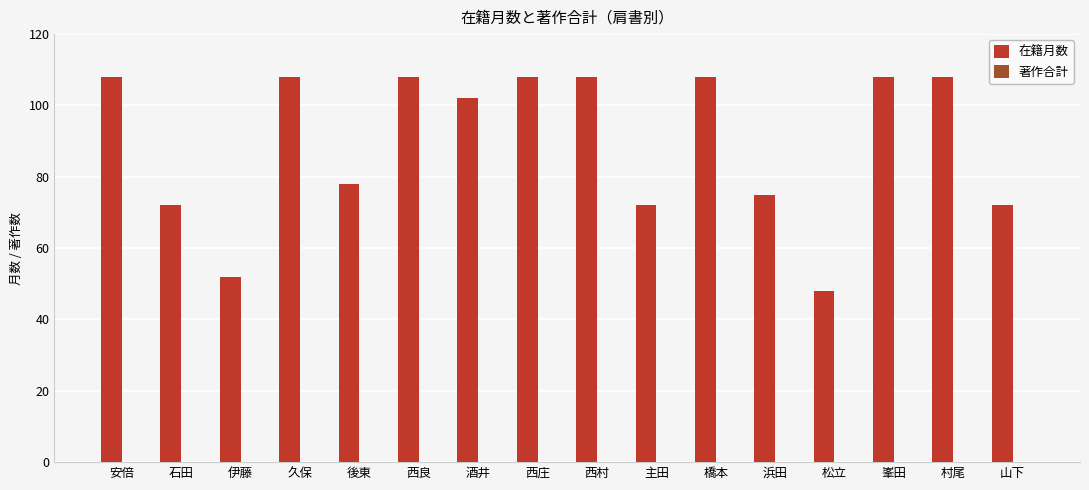

Reading left to right, list all the values displayed in this chart.

安倍=108	石田=72	伊藤=52	久保=108	後東=78	西良=108	酒井=102	西庄=108	西村=108	主田=72	橋本=108	浜田=75	松立=48	峯田=108	村尾=108	山下=72